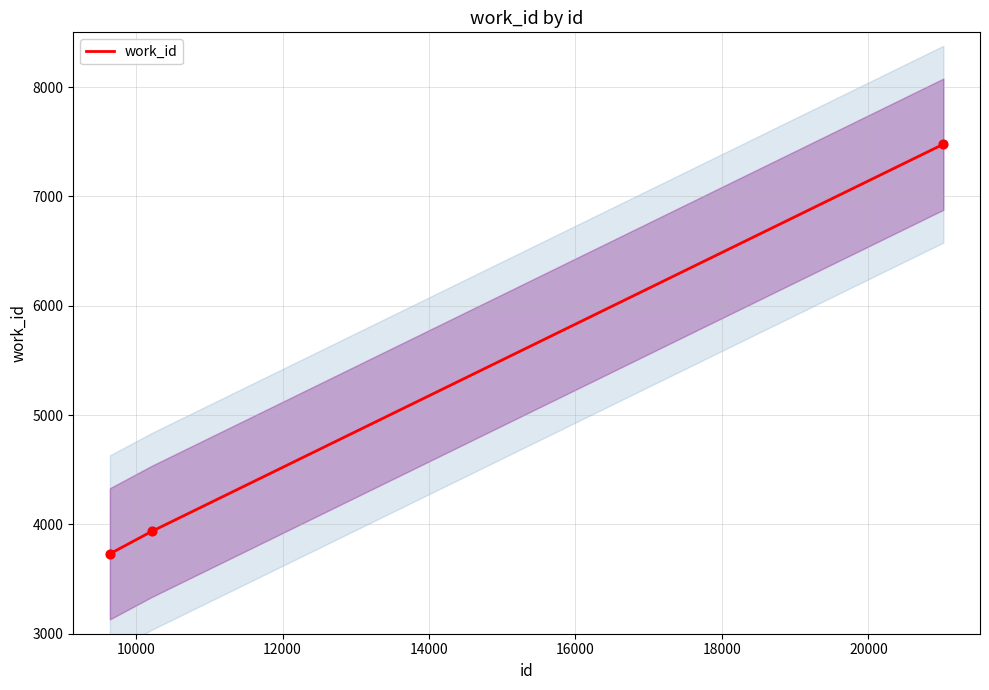

Which has a higher value, 10210 or 21025?

21025